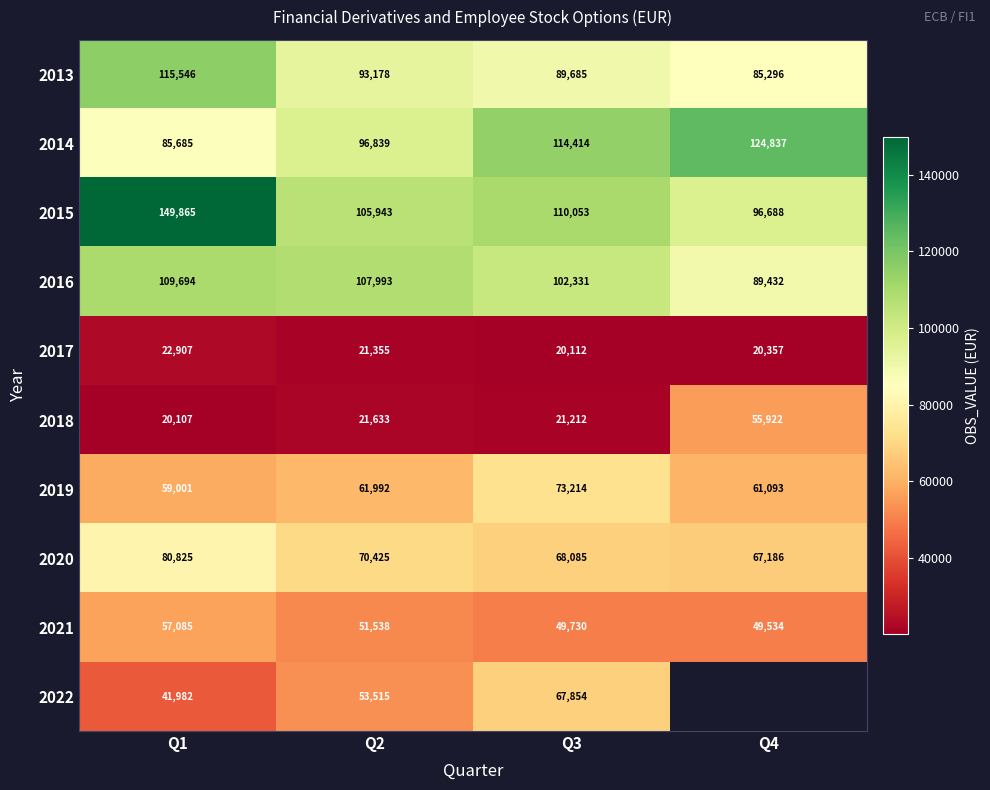

Which label corresponds to the largest value in the chart?

Q1